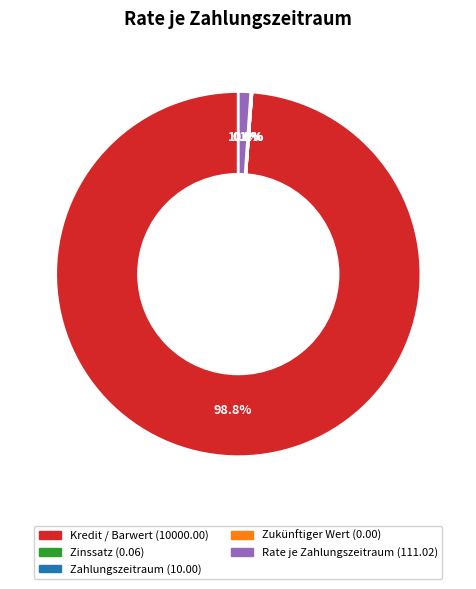

Is it true that Kredit / Barwert is 85% of the pie?

False